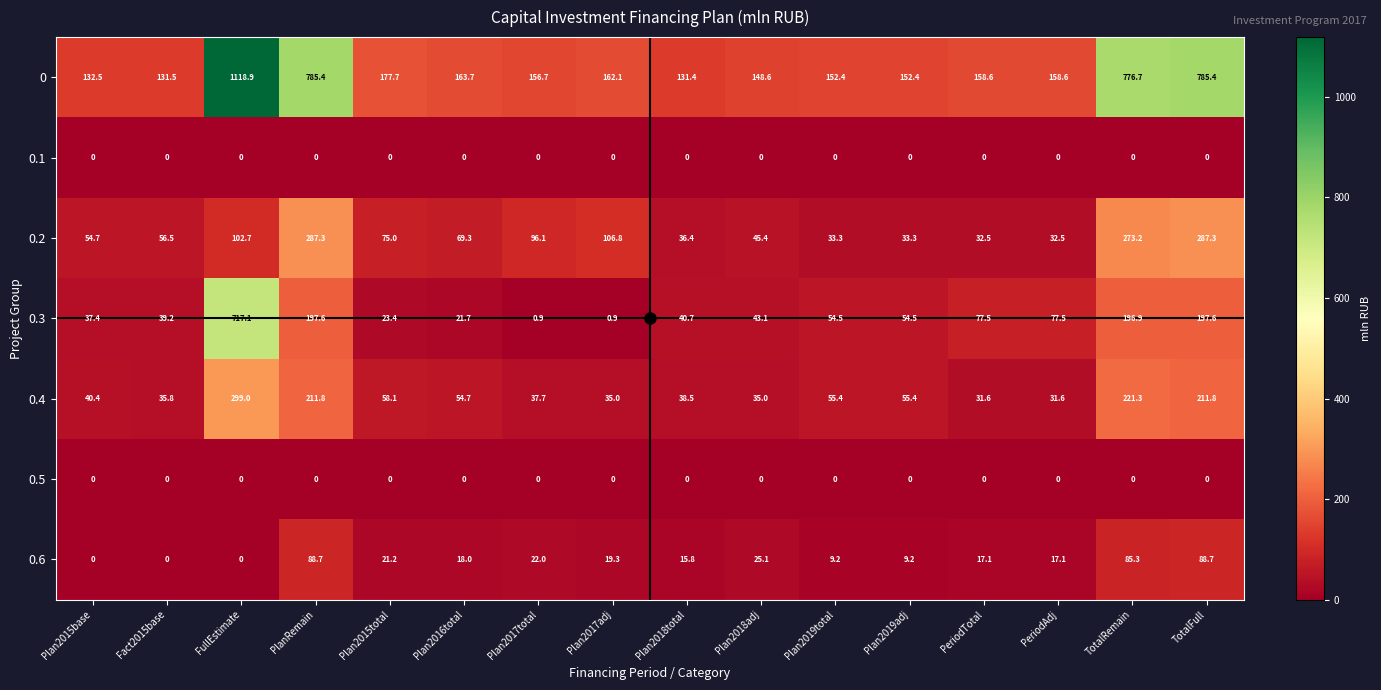

At how many categories does at least one series exceed 476?

4